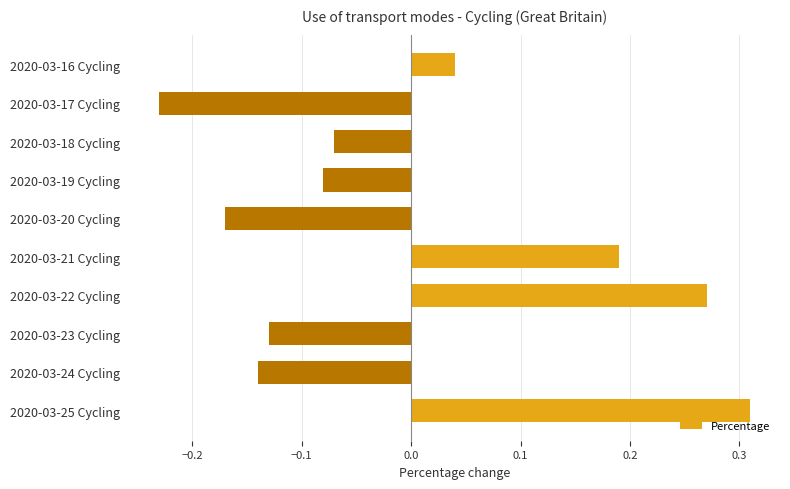

At which category does the chart reach its peak across all series?

2020-03-25 Cycling